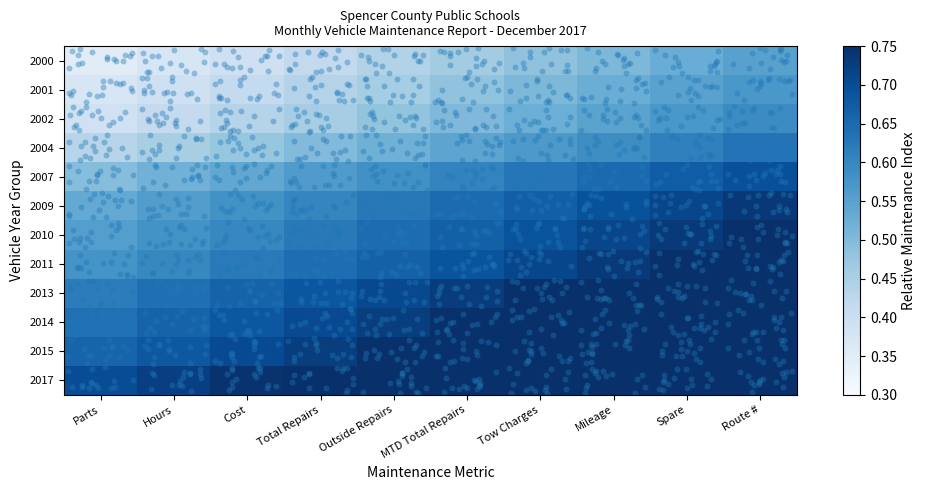

Reading left to right, list all the values displayed in this chart.

2000: Parts=0.3	Hours=0.4	Cost=0.4	Total Repairs=0.4	Outside Repairs=0.4	MTD Total Repairs=0.5	Tow Charges=0.5	Mileage=0.5	Spare=0.5	Route #=0.6
2001: Parts=0.4	Hours=0.4	Cost=0.4	Total Repairs=0.4	Outside Repairs=0.5	MTD Total Repairs=0.5	Tow Charges=0.5	Mileage=0.5	Spare=0.5	Route #=0.6
2002: Parts=0.4	Hours=0.4	Cost=0.4	Total Repairs=0.5	Outside Repairs=0.5	MTD Total Repairs=0.5	Tow Charges=0.5	Mileage=0.5	Spare=0.6	Route #=0.6
2004: Parts=0.4	Hours=0.5	Cost=0.5	Total Repairs=0.5	Outside Repairs=0.5	MTD Total Repairs=0.5	Tow Charges=0.6	Mileage=0.6	Spare=0.6	Route #=0.6
2007: Parts=0.5	Hours=0.5	Cost=0.5	Total Repairs=0.6	Outside Repairs=0.6	MTD Total Repairs=0.6	Tow Charges=0.6	Mileage=0.6	Spare=0.7	Route #=0.7
2009: Parts=0.5	Hours=0.6	Cost=0.6	Total Repairs=0.6	Outside Repairs=0.6	MTD Total Repairs=0.6	Tow Charges=0.7	Mileage=0.7	Spare=0.7	Route #=0.7
2010: Parts=0.6	Hours=0.6	Cost=0.6	Total Repairs=0.6	Outside Repairs=0.6	MTD Total Repairs=0.7	Tow Charges=0.7	Mileage=0.7	Spare=0.7	Route #=0.8
2011: Parts=0.6	Hours=0.6	Cost=0.6	Total Repairs=0.6	Outside Repairs=0.7	MTD Total Repairs=0.7	Tow Charges=0.7	Mileage=0.7	Spare=0.8	Route #=0.8
2013: Parts=0.6	Hours=0.6	Cost=0.7	Total Repairs=0.7	Outside Repairs=0.7	MTD Total Repairs=0.7	Tow Charges=0.8	Mileage=0.8	Spare=0.8	Route #=0.8
2014: Parts=0.6	Hours=0.7	Cost=0.7	Total Repairs=0.7	Outside Repairs=0.7	MTD Total Repairs=0.7	Tow Charges=0.8	Mileage=0.8	Spare=0.8	Route #=0.8
2015: Parts=0.7	Hours=0.7	Cost=0.7	Total Repairs=0.7	Outside Repairs=0.7	MTD Total Repairs=0.8	Tow Charges=0.8	Mileage=0.8	Spare=0.8	Route #=0.9
2017: Parts=0.7	Hours=0.7	Cost=0.7	Total Repairs=0.8	Outside Repairs=0.8	MTD Total Repairs=0.8	Tow Charges=0.8	Mileage=0.9	Spare=0.9	Route #=0.9